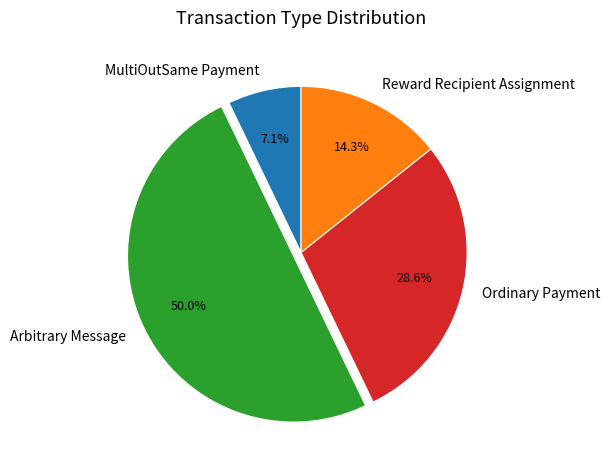

What is the ratio of the value at Ordinary Payment to the value at MultiOutSame Payment?

4.0